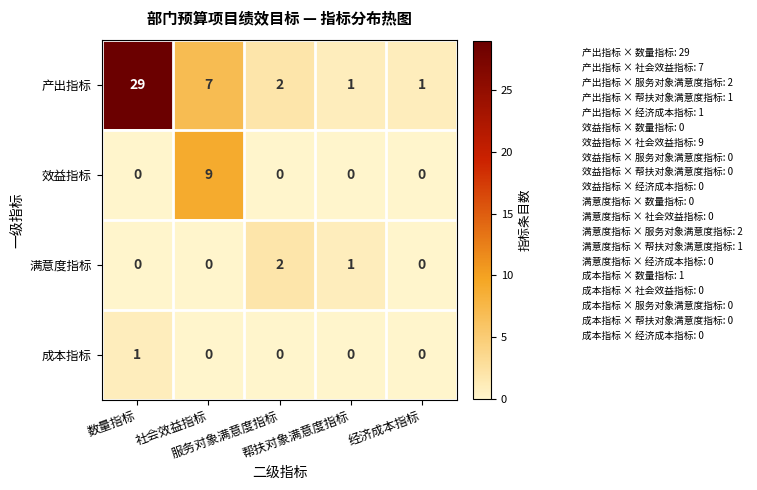

How many 满意度指标 values are between 0 and 1?

4